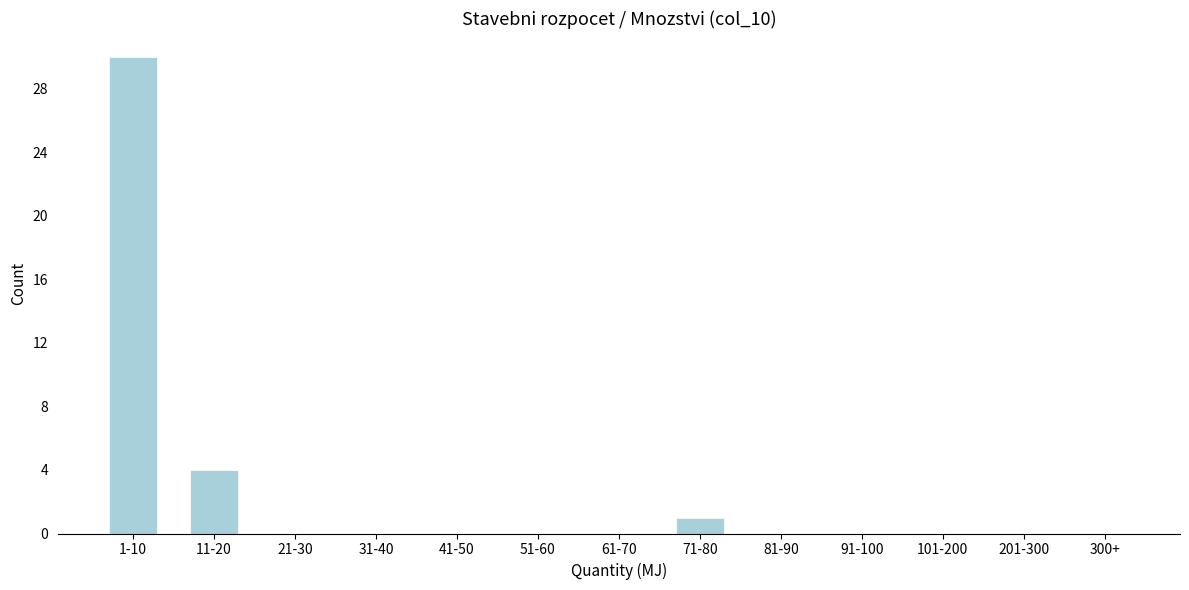

Reading right to left, list all the values displayed in this chart.

300+=0	201-300=0	101-200=0	91-100=0	81-90=0	71-80=1	61-70=0	51-60=0	41-50=0	31-40=0	21-30=0	11-20=4	1-10=30